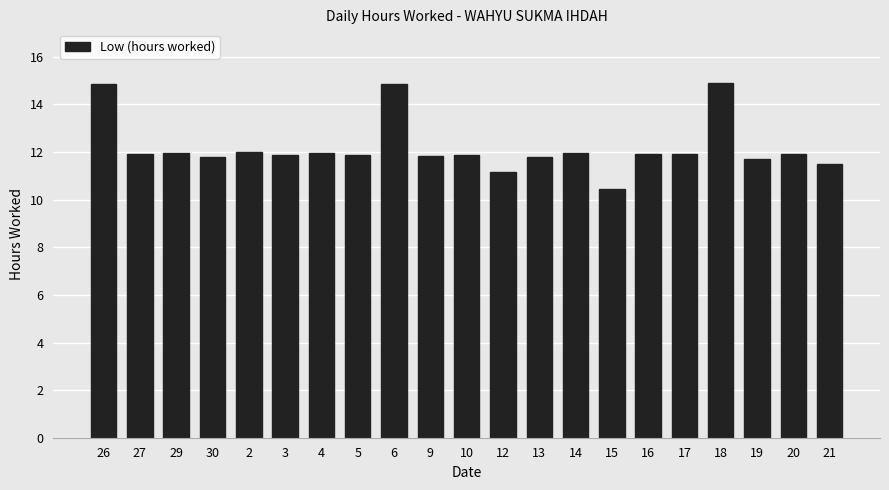

How many values are below 11?

1